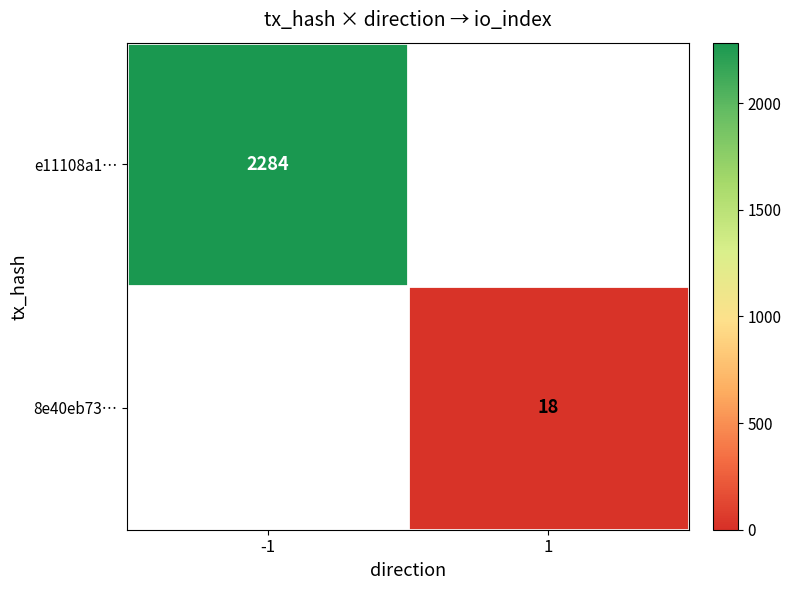

How many categories are shown in the chart?

2